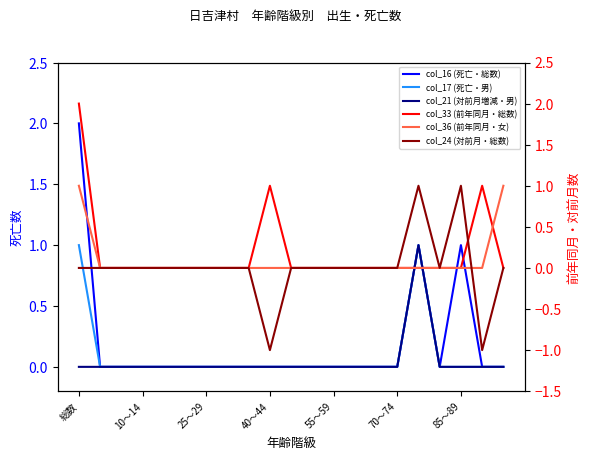

What are all the series names shown in the legend?

col_16 (死亡・総数), col_17 (死亡・男), col_21 (対前月増減・男), col_33 (前年同月・総数), col_36 (前年同月・女), col_24 (対前月・総数)